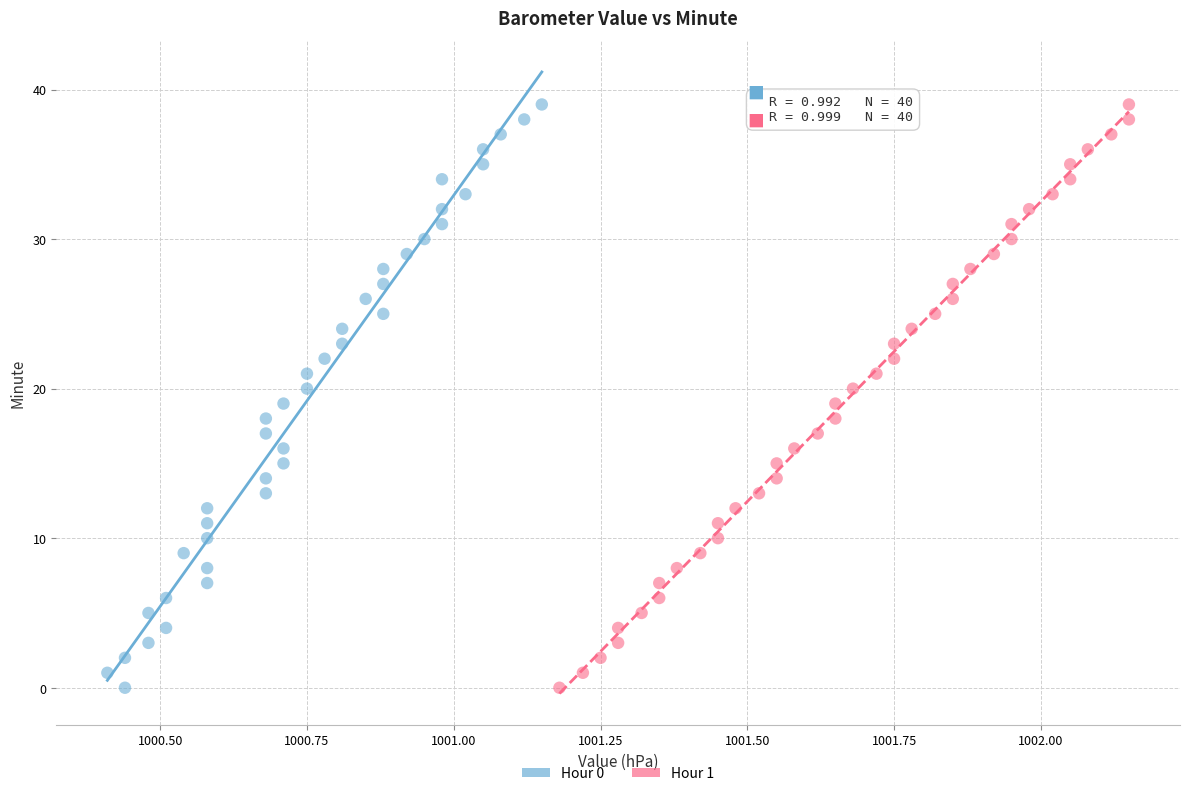

What are all the series names shown in the legend?

Hour 0, Hour 1